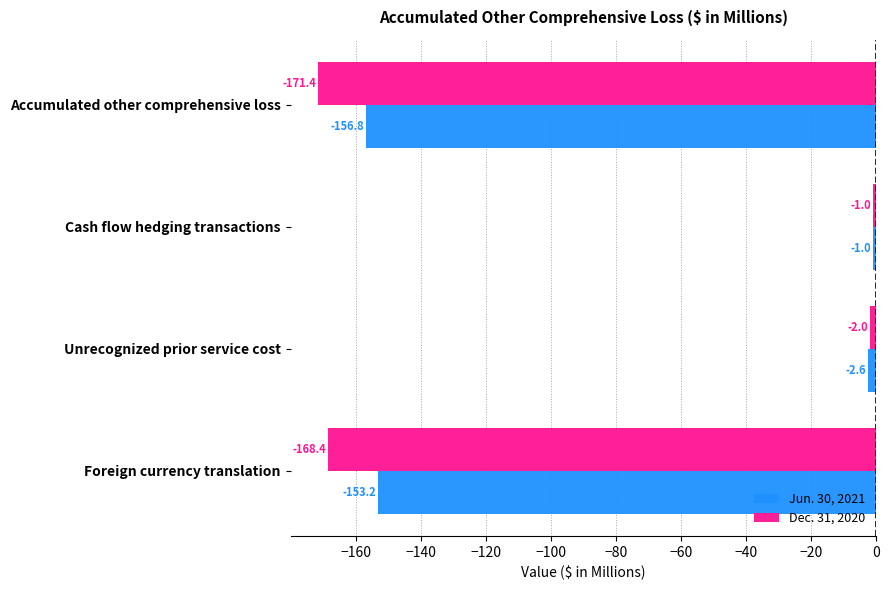

Which series changed the most between Foreign currency translation and Accumulated other comprehensive loss?

Jun. 30, 2021